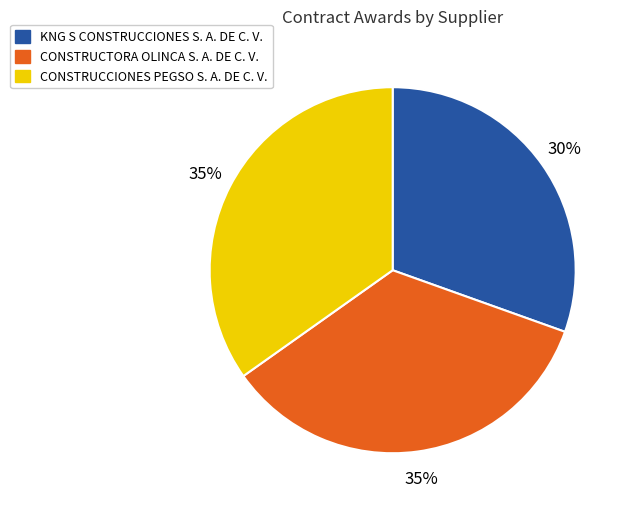

To the nearest percent, what is the combined percentage of KNG S CONSTRUCCIONES S. A. DE C. V. and CONSTRUCCIONES PEGSO S. A. DE C. V.?

65%